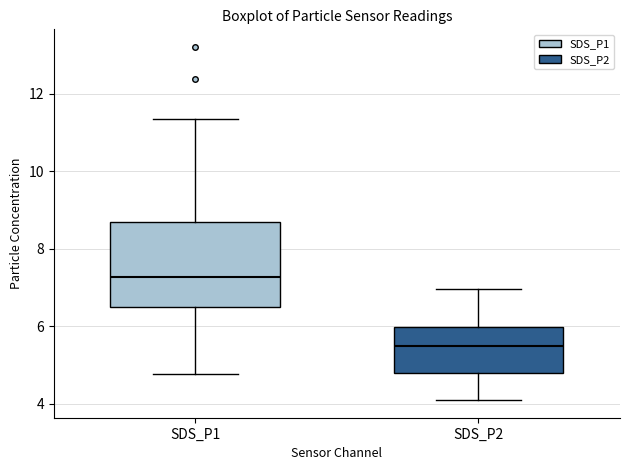

Reading left to right, read every box against the y-axis: the position of its median line, the range the box covers, and the ends of its whiskers. The values are not printed on the chart, so give them approximately, as read against the axis.

SDS_P1: median 7.2, box 6.4 to 8.6, whiskers 4.8 to 11.4
SDS_P2: median 5.6, box 4.8 to 6.0, whiskers 4.2 to 7.0